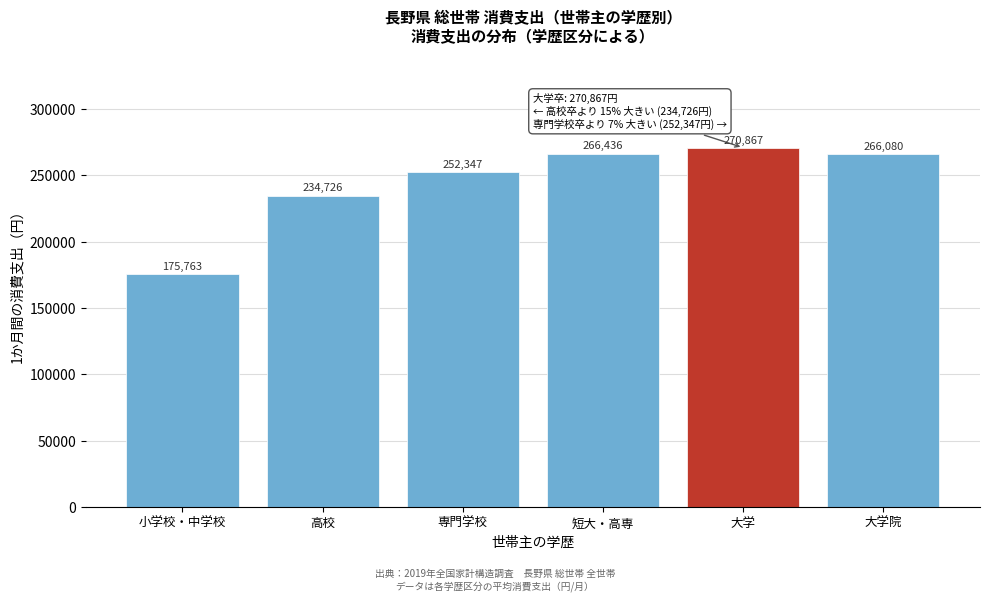

Reading right to left, transcribe all the data shown in this chart.

大学院=266080	大学=270867	短大・高専=266436	専門学校=252347	高校=234726	小学校・中学校=175763